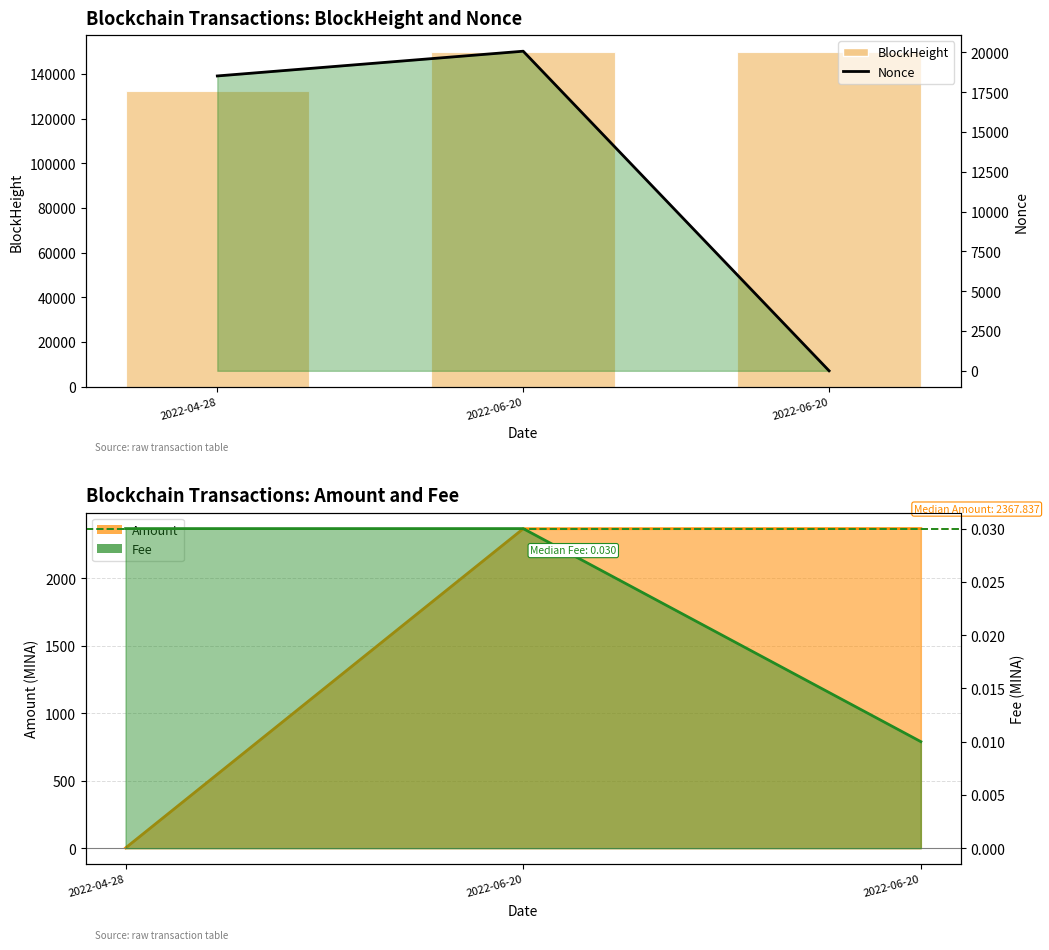

What is the value of the BlockHeight bar at the 2nd from the left?

149825